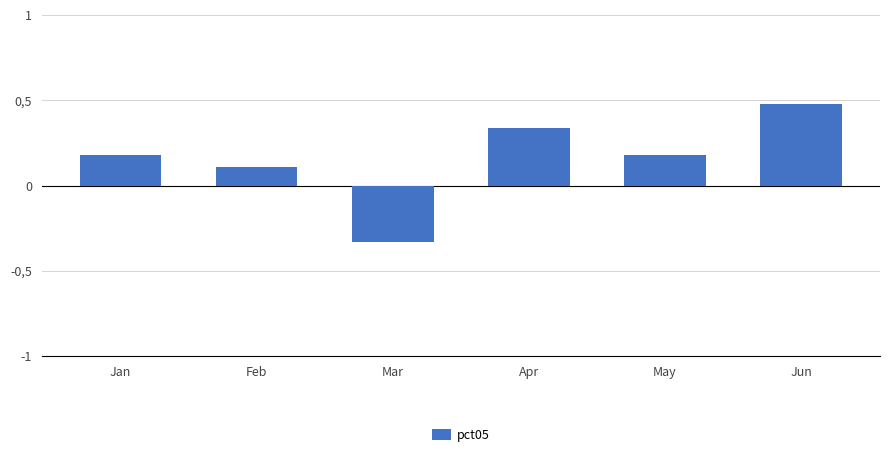

List the labels in order of value, largest first.

Jun, Apr, Jan, May, Feb, Mar